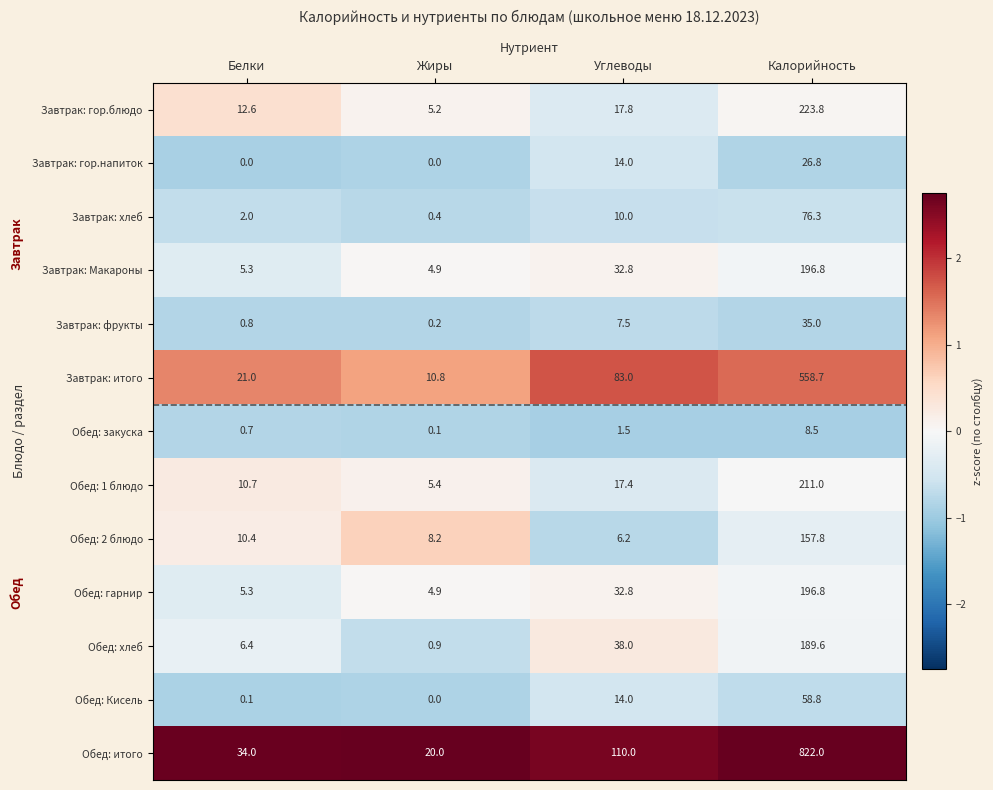

What value does the Завтрак: Макароны series have at Калорийность?

196.8